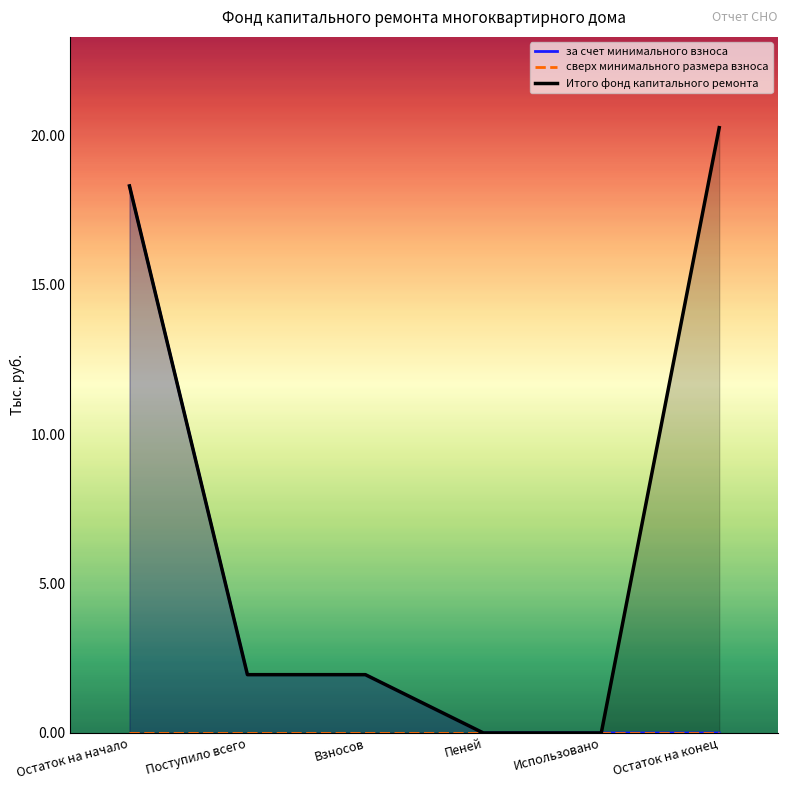

How many series are shown in this chart?

3